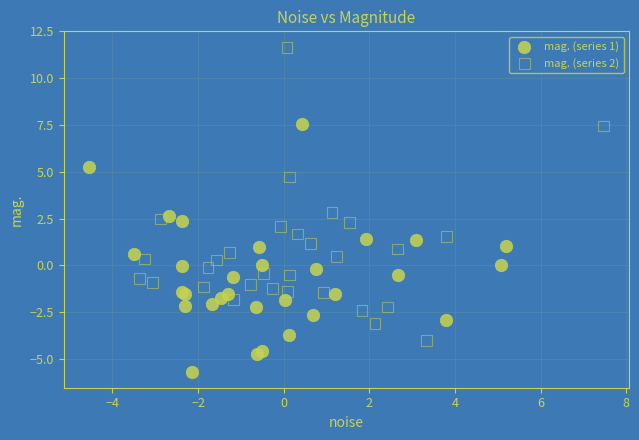

Which series contains the highest Y value?

mag. (series 2)